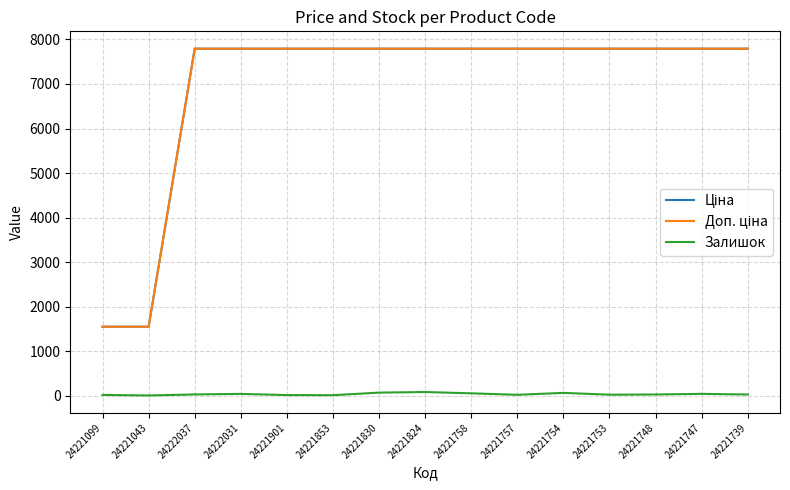

How many lines are shown in the chart?

3